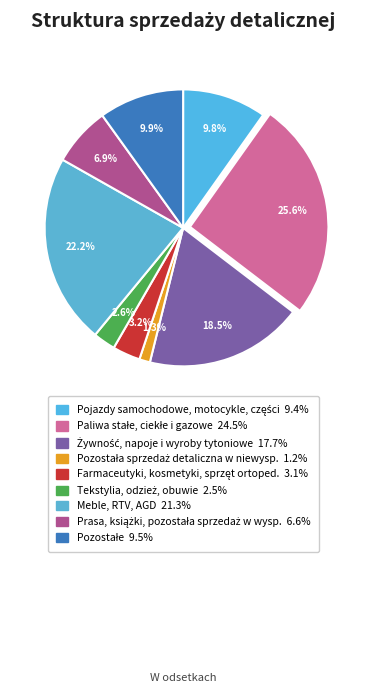

To the nearest percent, what is the average slice percentage?

11%